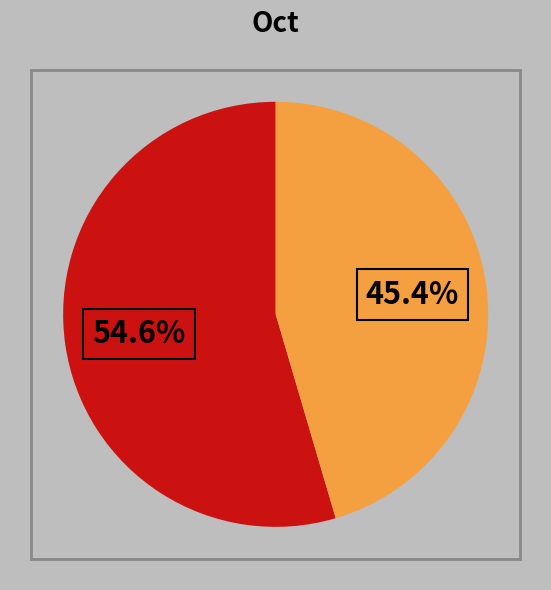

Is there any slice that represents more than half of the pie?

Yes